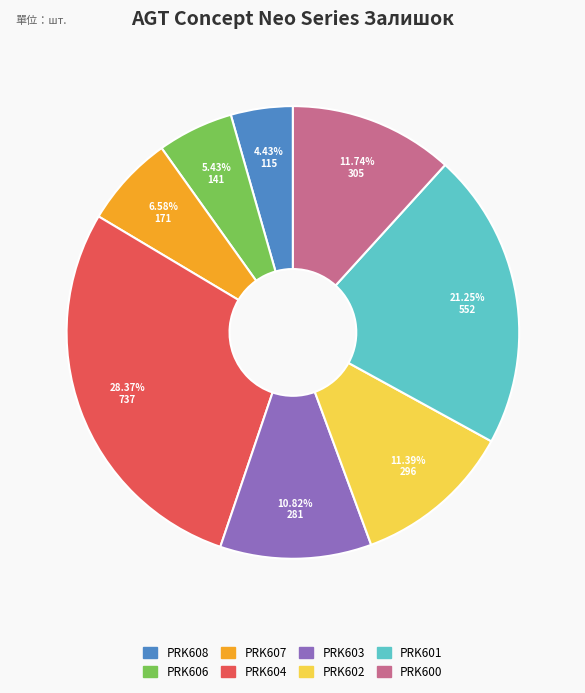

Which slice is the largest?

PRK604